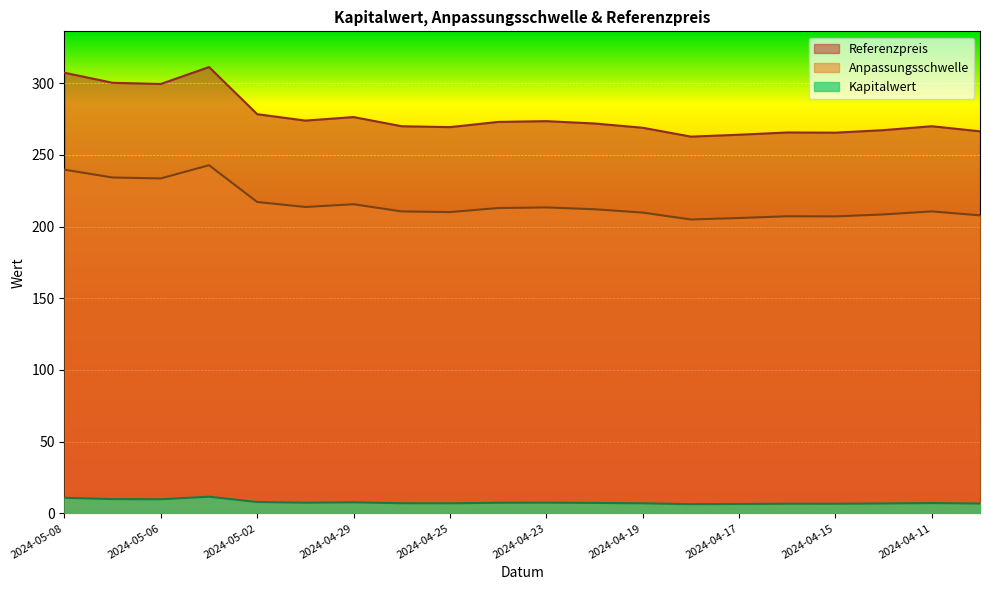

Where is Referenzpreis nearest to the value 287?

2024-05-02